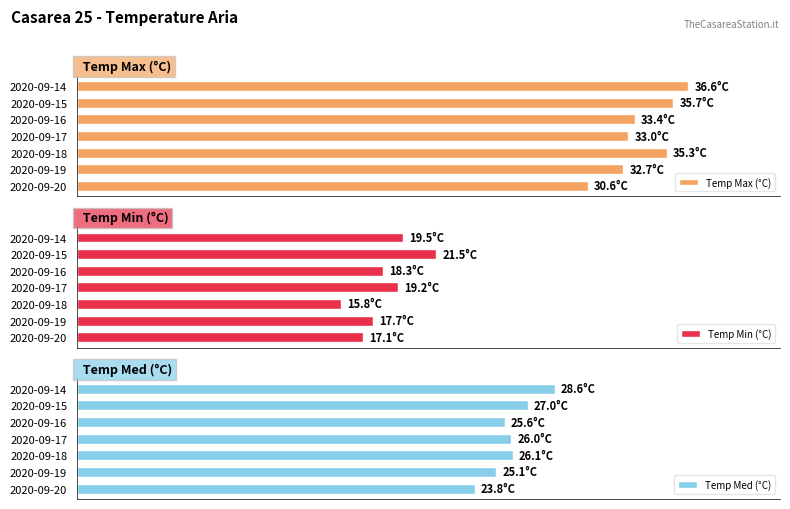

Rank the series by their maximum value, from lowest to highest.

Temp Min (°C), Temp Med (°C), Temp Max (°C)